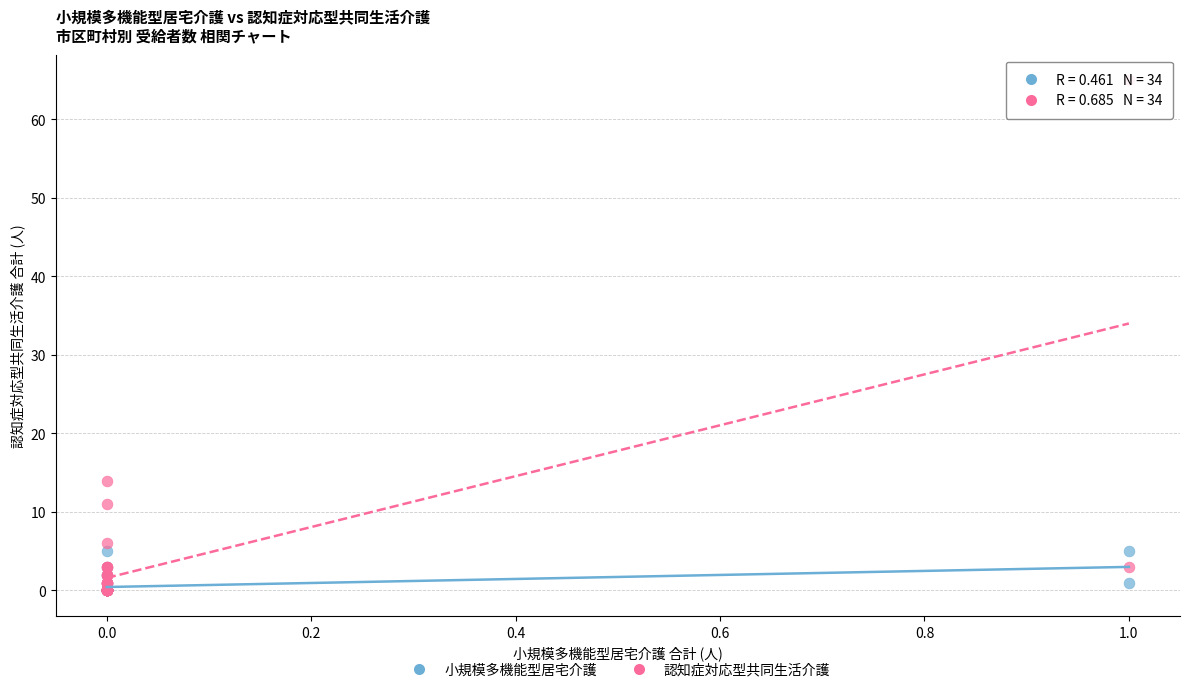

Which series contains the highest Y value?

認知症対応型共同生活介護